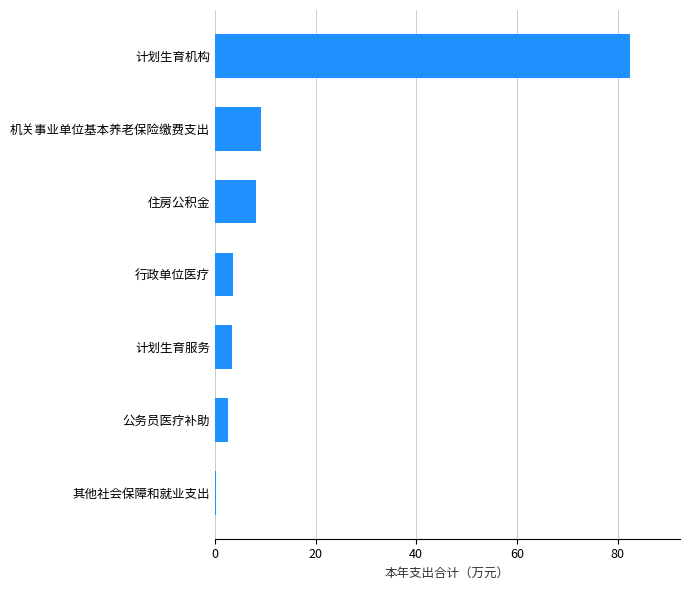

What is the change in value from 行政单位医疗 to 住房公积金?

+4.6